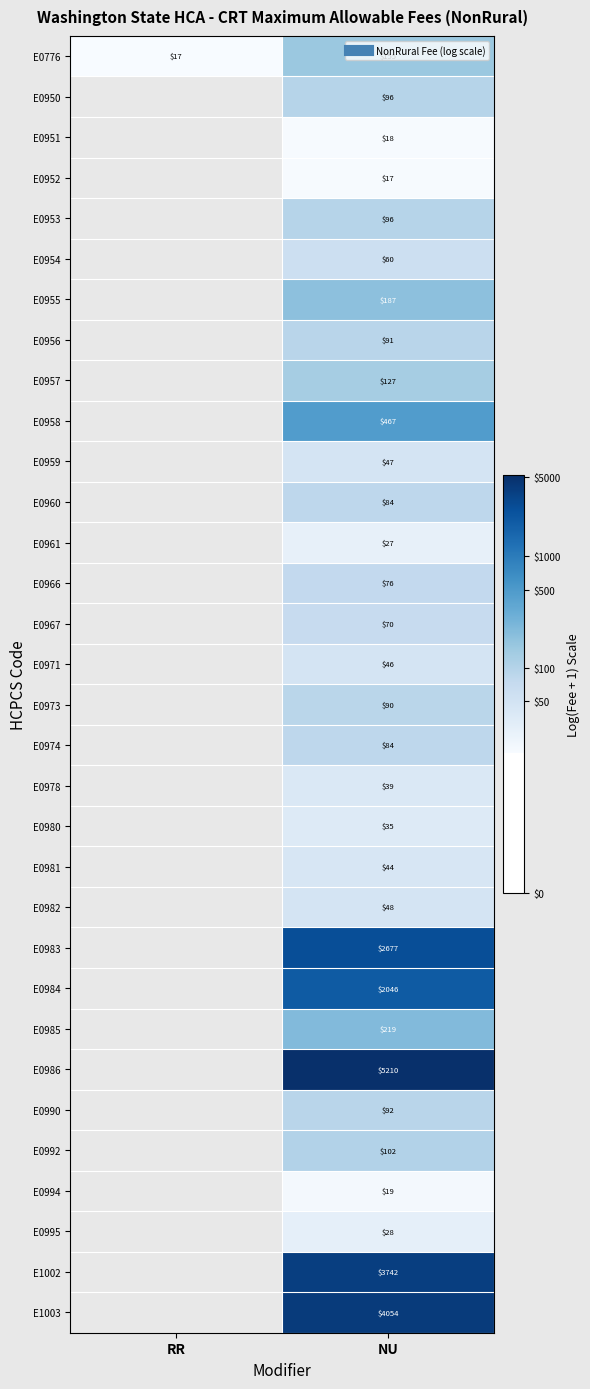

At which label does E0995 first exceed 3?

NU